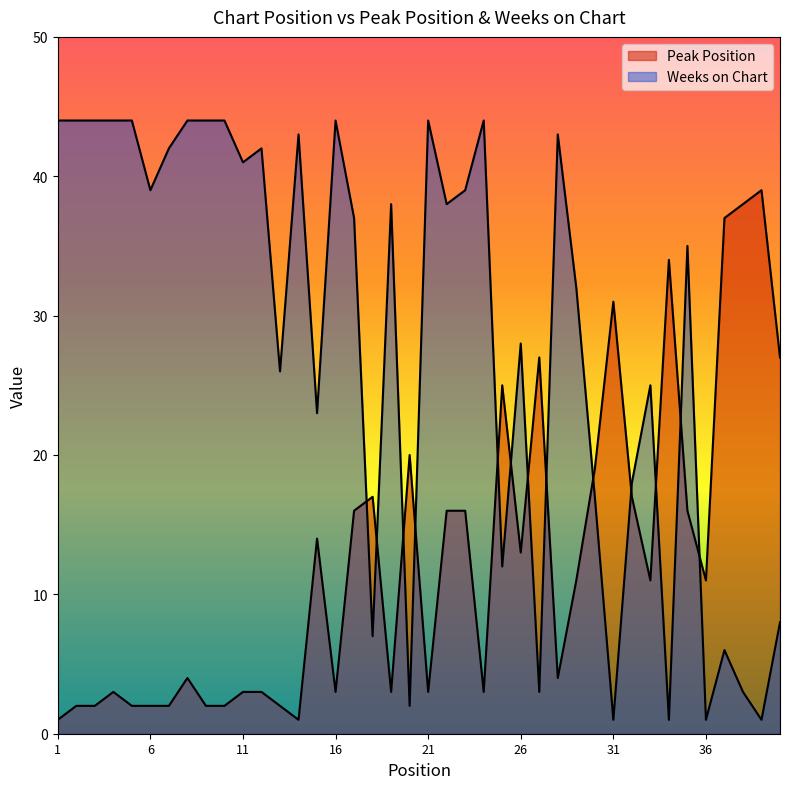

What is the value of the Weeks on Chart point at the 15th from the left?

23